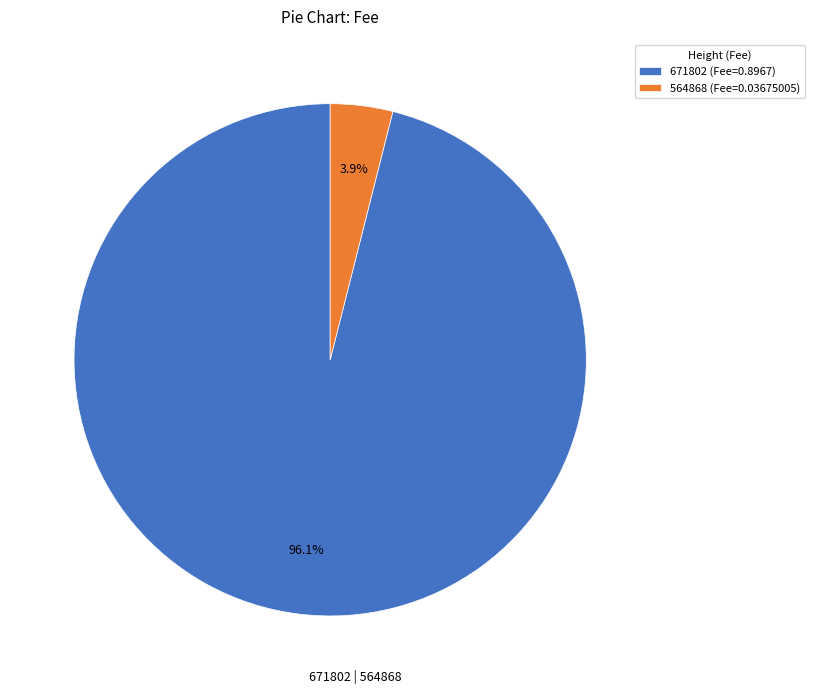

Is the sum of 564868 (Fee=0.03675005) and 671802 (Fee=0.8967) greater than half?

Yes